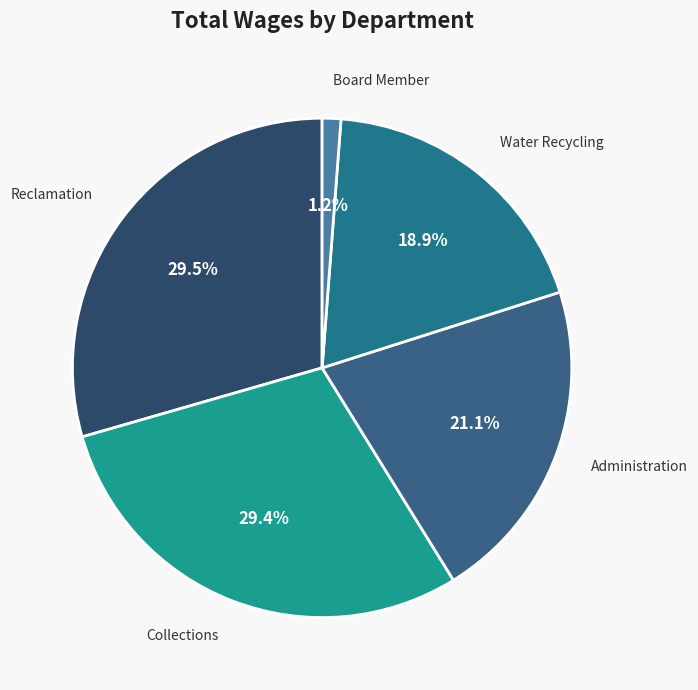

To the nearest percent, what is the difference between the Water Recycling and Board Member slice percentages?

18%